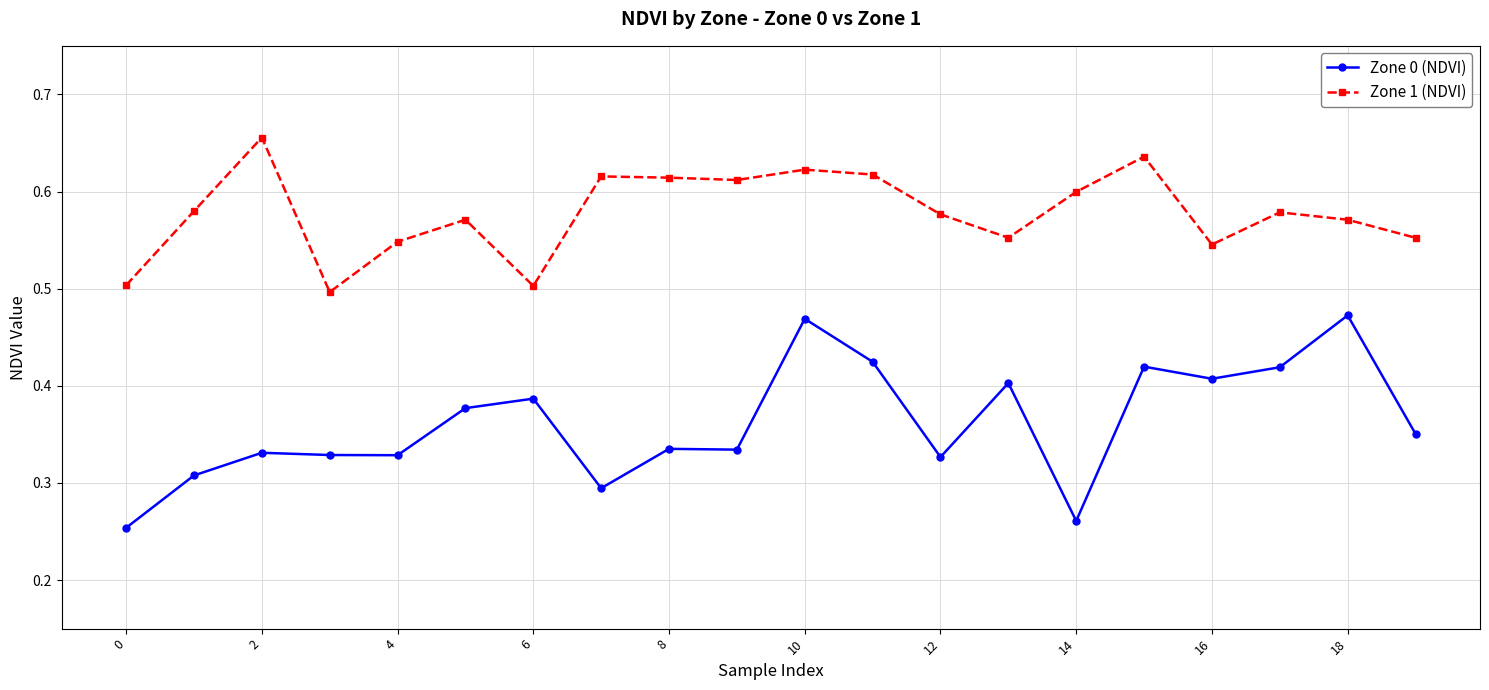

What is the difference between the second highest and second lowest values in the Zone 0 (NDVI) series?

0.2